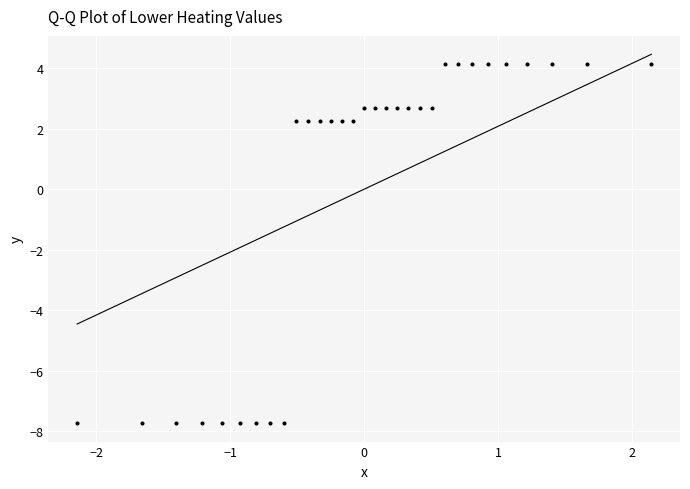

What is the range of X values (max minus min)?

4.3